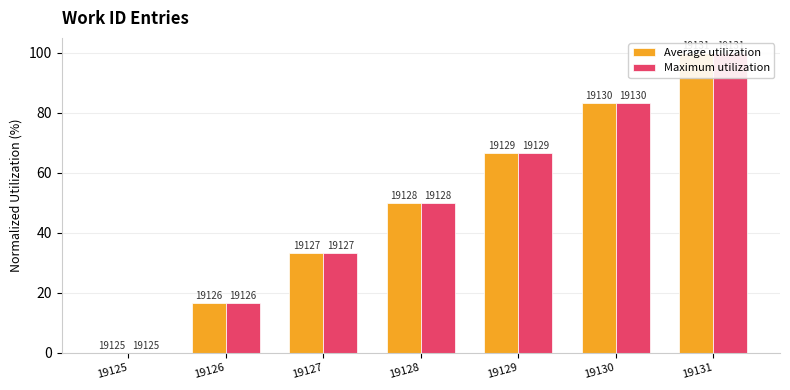

Which label corresponds to the largest value in the chart?

19131